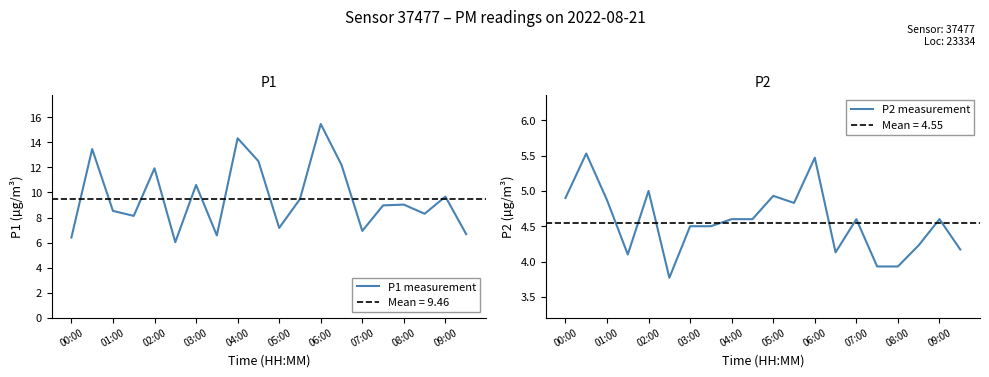

True or false: P2 measurement and P1 measurement intersect in this chart.

False